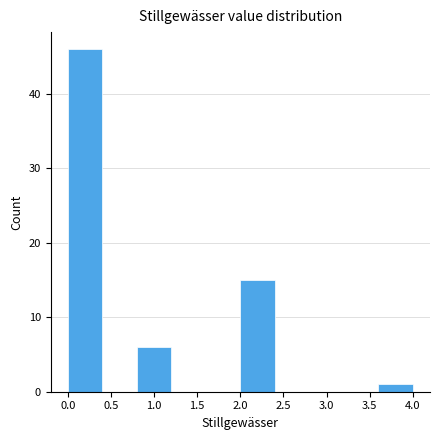

Reading left to right, transcribe this chart: for each bar, give the range it covers on the x-axis and its height. The values are not printed on the chart, so give them approximately, as read against the axis.

0.0 to 0.4: 46
0.4 to 0.8: 0
0.8 to 1.2: 6
1.2 to 1.6: 0
1.6 to 2.0: 0
2.0 to 2.4: 15
2.4 to 2.8: 0
2.8 to 3.2: 0
3.2 to 3.6: 0
3.6 to 4.0: 1